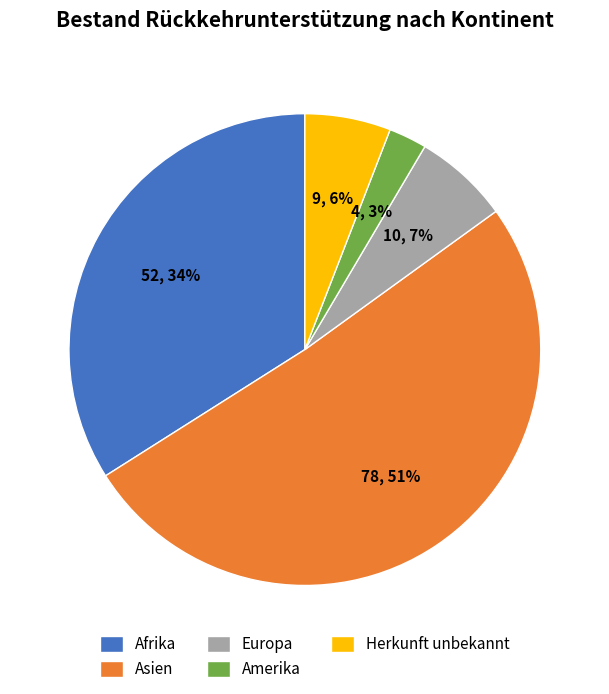

What is the majority slice?

Asien